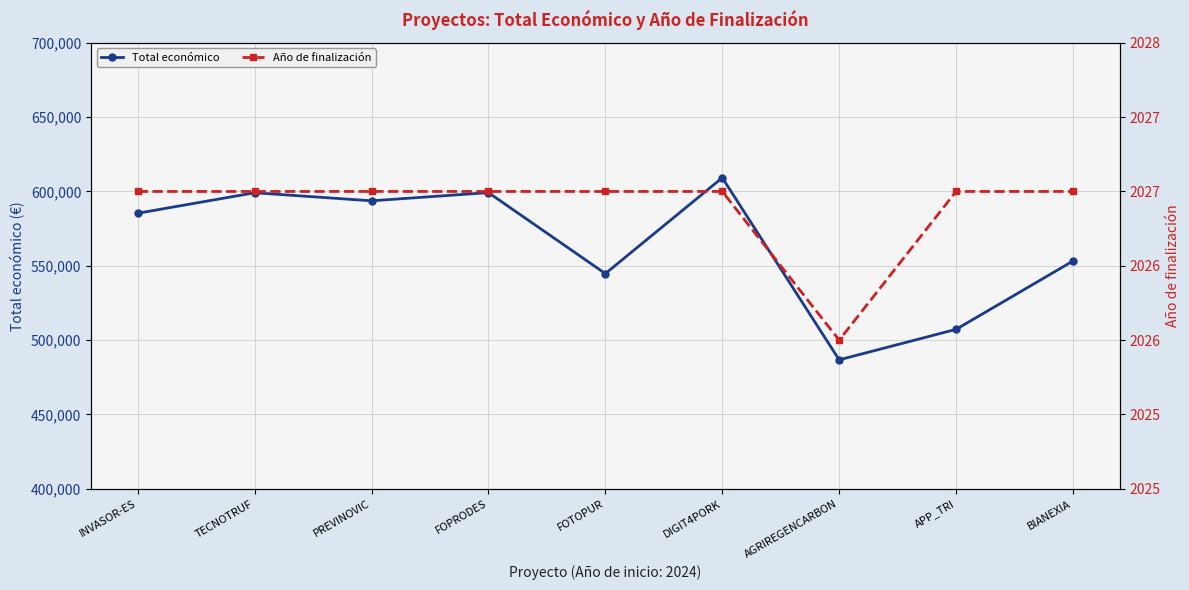

Is it true that Año de finalización equals 2027 at BIANEXIA?

True